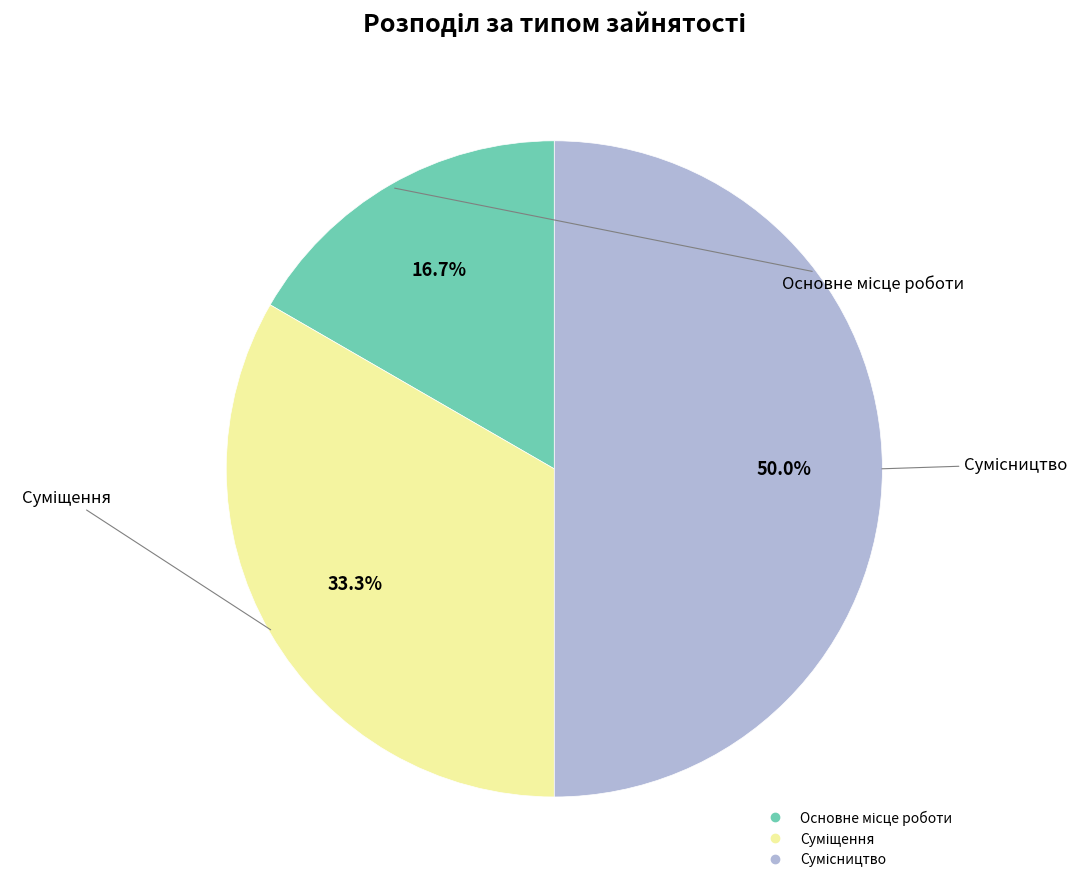

To the nearest percent, what is the difference between the largest and smallest slice percentages?

33%